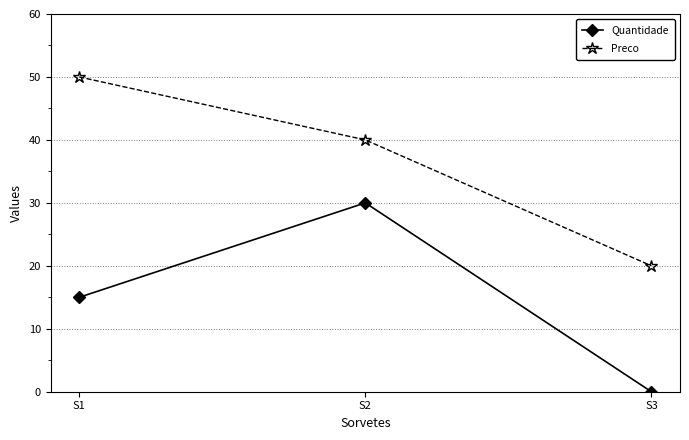

Which series changed the most between S1 and S3?

Preco